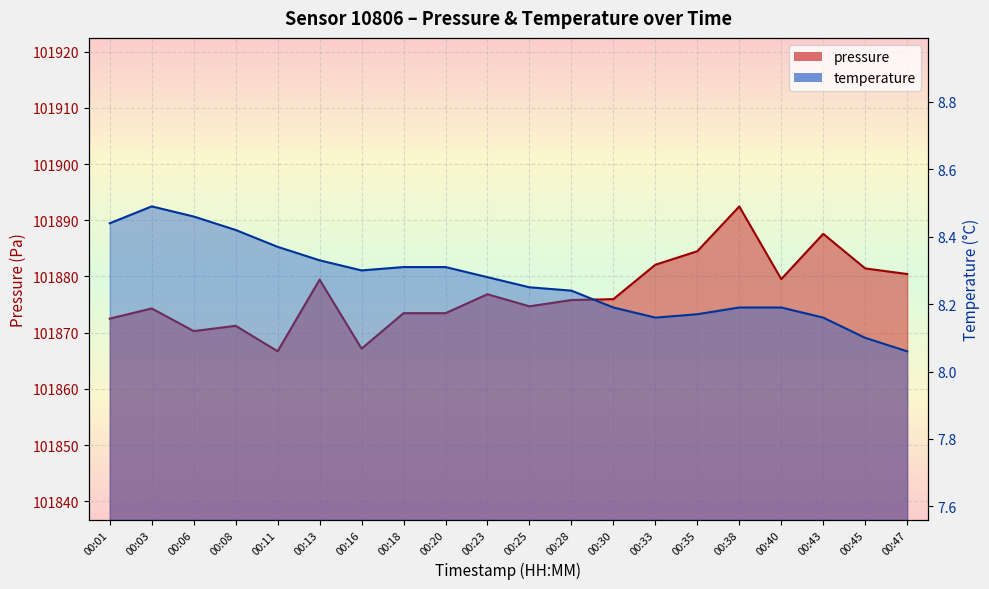

What is the average value of the pressure series?

101877.0